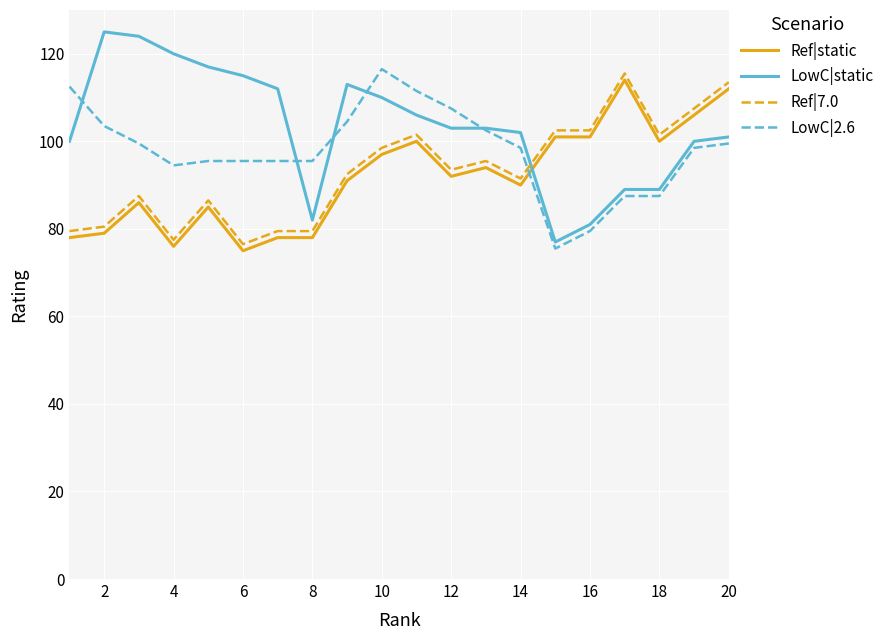

How many intersections are there between Ref|static and LowC|static?

1